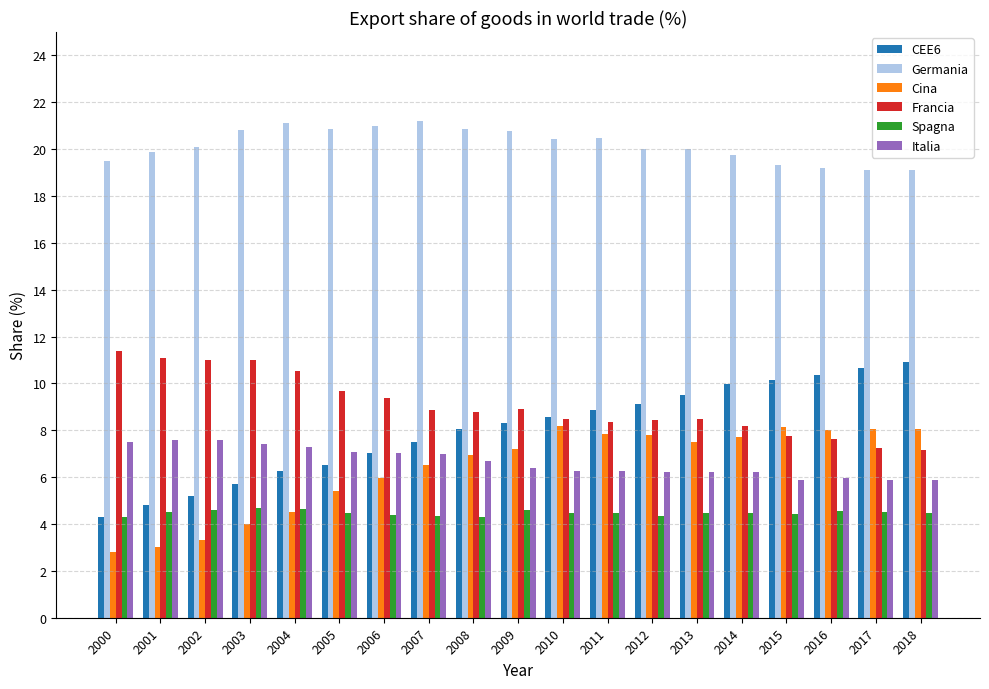

What is the value of the Cina bar at the 7th from the left?

6.0